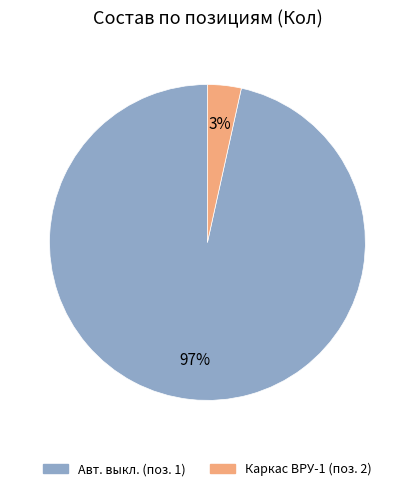

Is there any slice that represents more than half of the pie?

Yes